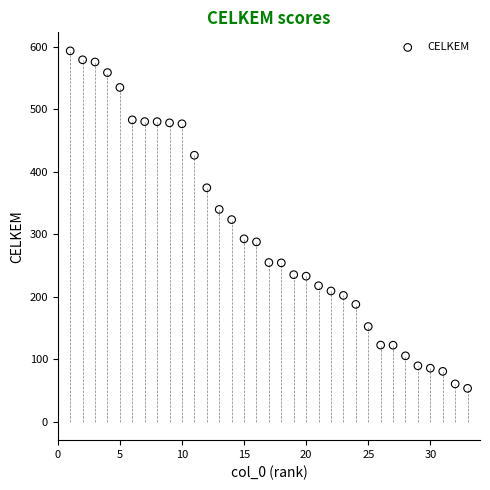

What is the range of Y values (max minus min)?

540.6